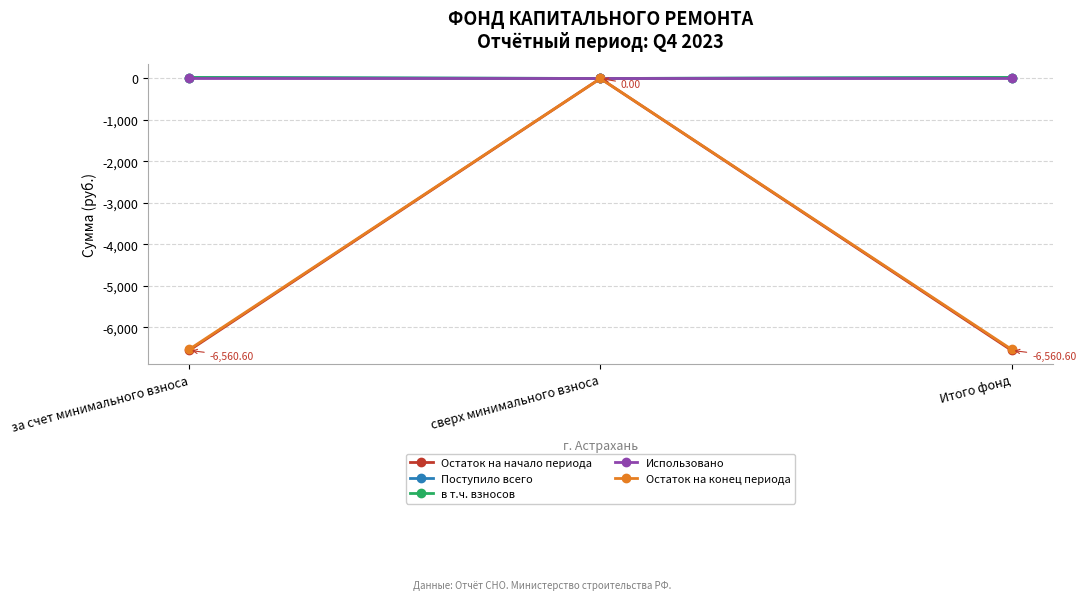

Between за счет минимального взноса and сверх минимального взноса, which series saw the biggest shift?

Остаток на начало периода